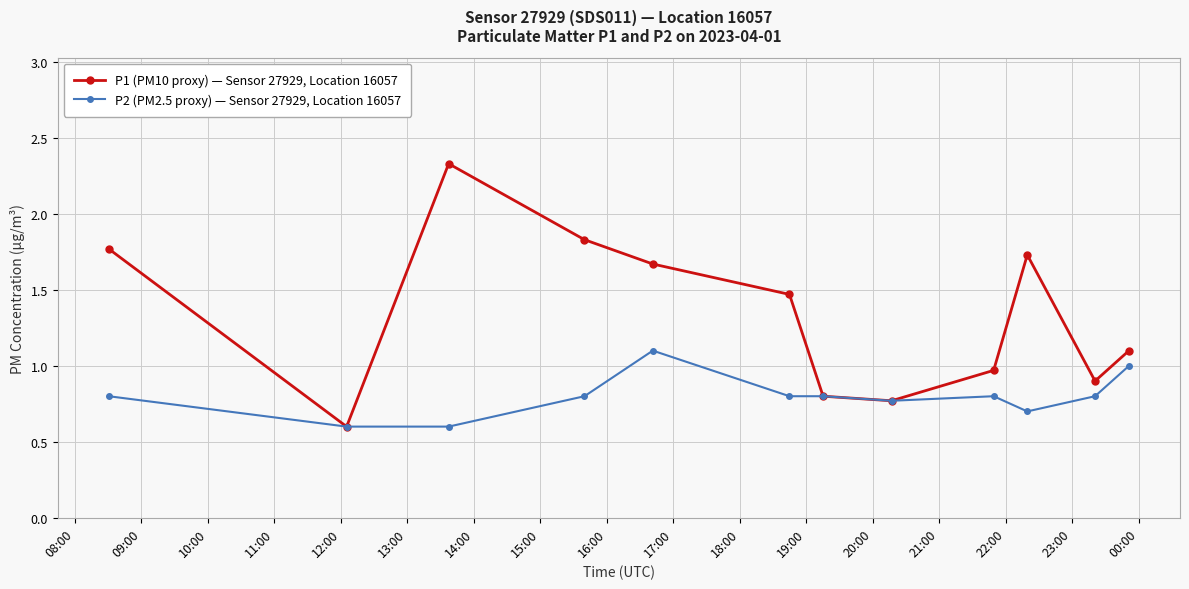

List the series in order of their overall mean, highest first.

P1 (PM10 proxy) — Sensor 27929, Location 16057, P2 (PM2.5 proxy) — Sensor 27929, Location 16057